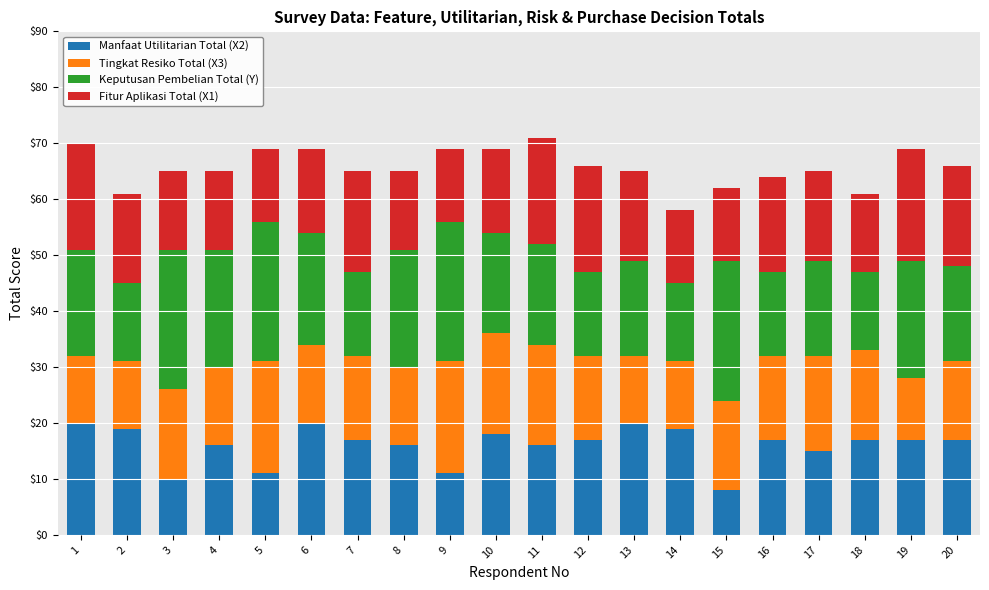

The Manfaat Utilitarian Total (X2) series shows 30 at 7. True or false?

False